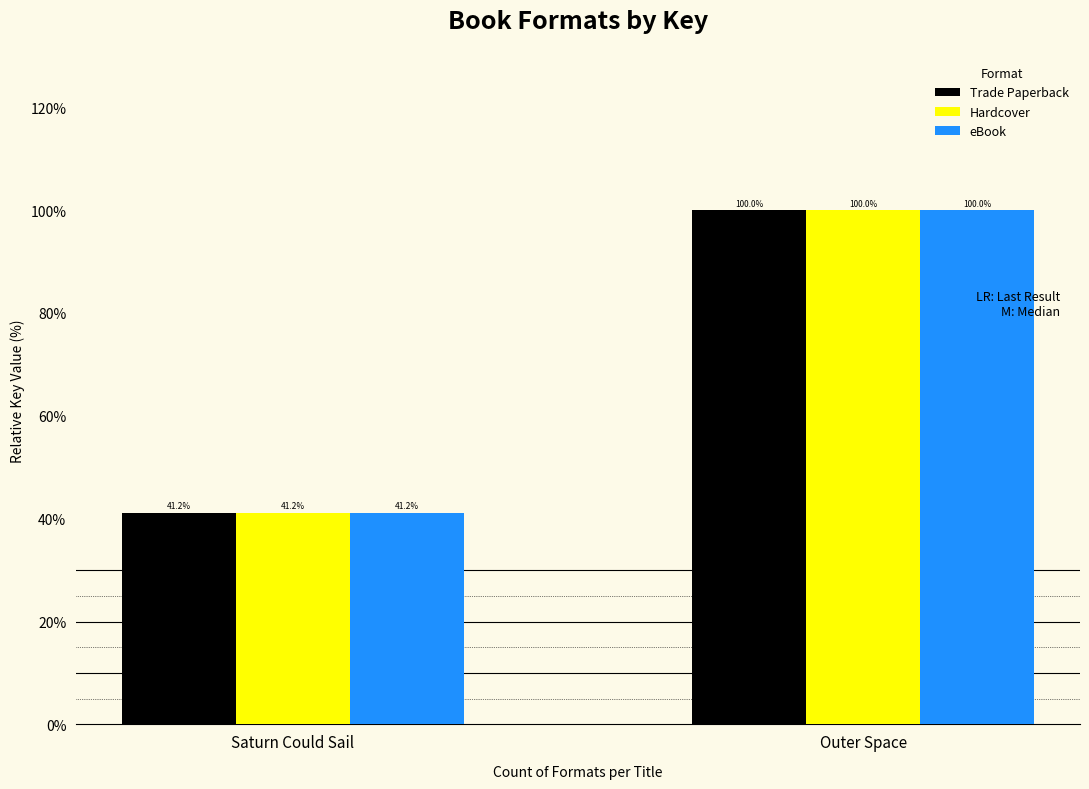

At how many categories does at least one series exceed 84?

1